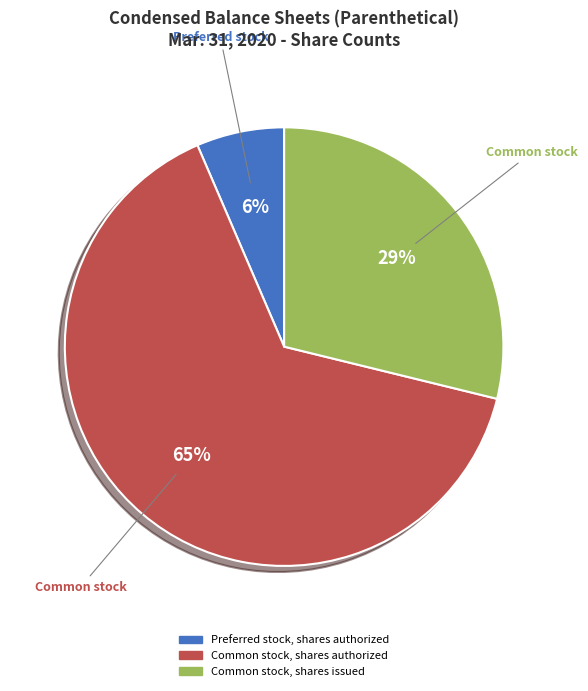

To the nearest percent, what is the average slice percentage?

33%